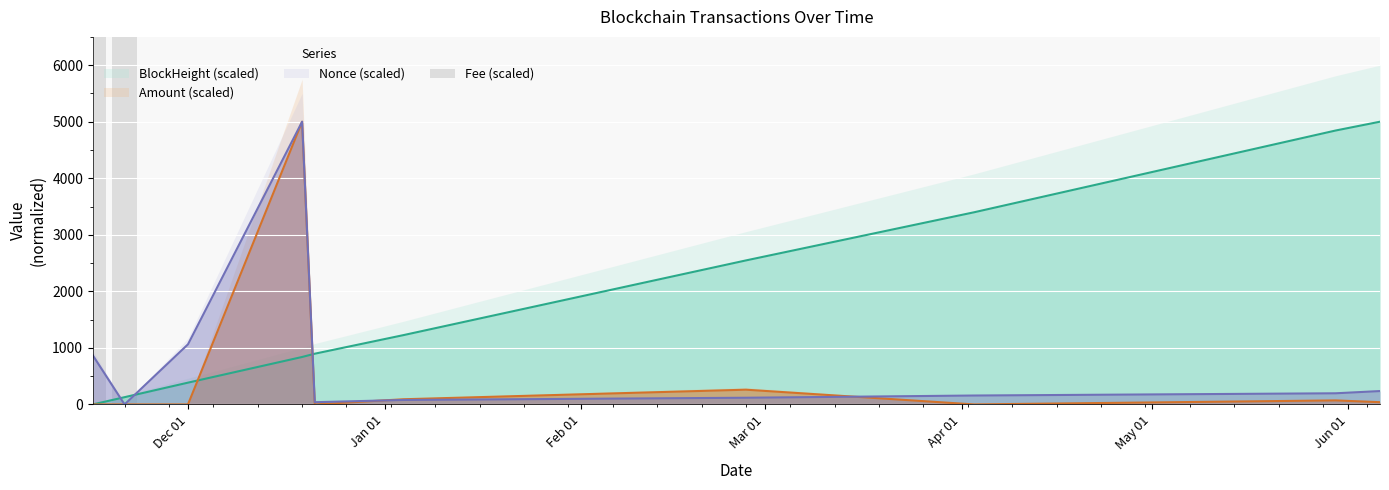

Does the chart contain any negative values?

No